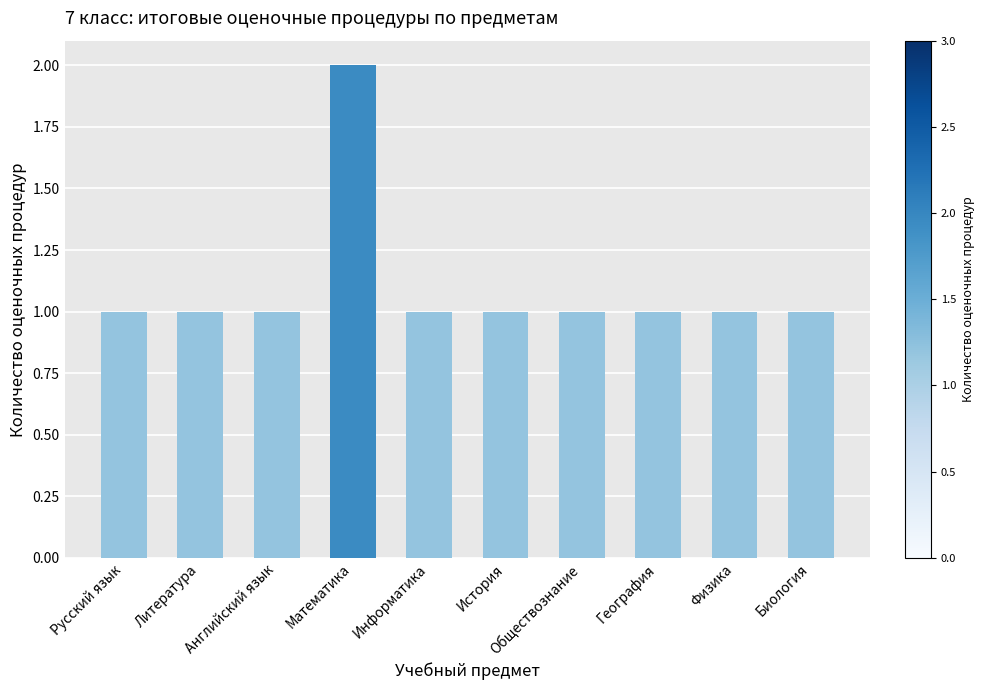

What is the ratio of the value at Английский язык to the value at Математика?

0.5